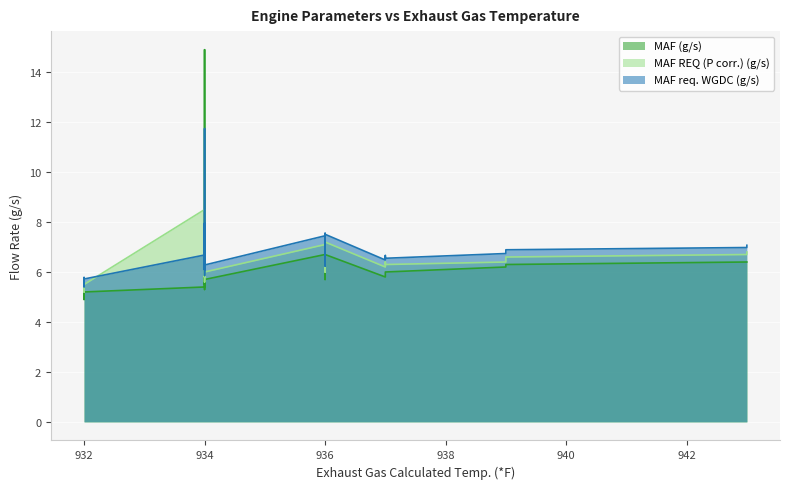

Which series has the largest range (max minus min)?

MAF (g/s)